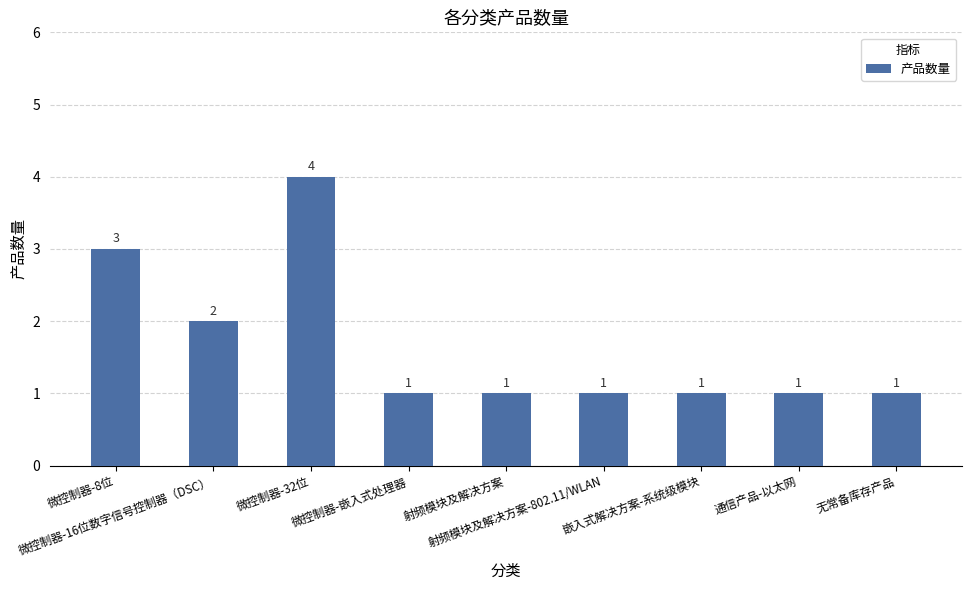

What is the maximum value shown in the chart?

4